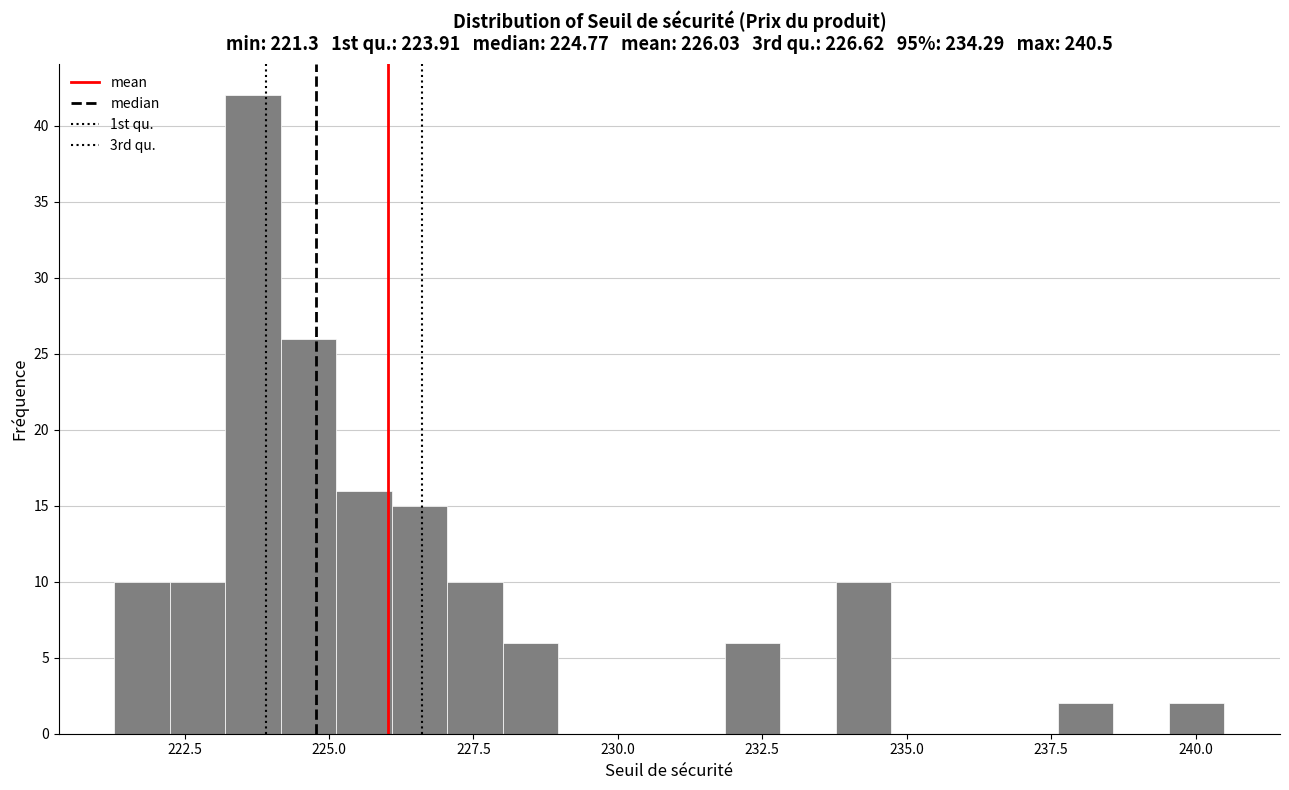

Read against the x-axis, roughly where is the centre of the tallest bar?

223.5